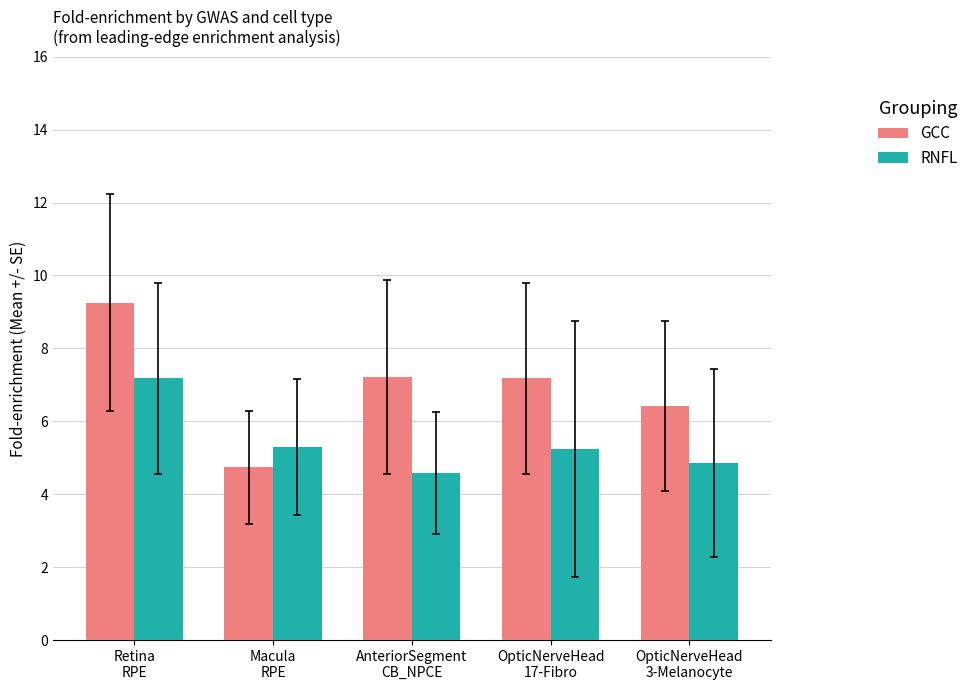

Is the value of RNFL at AnteriorSegment
CB_NPCE greater than the value of GCC at AnteriorSegment
CB_NPCE?

No